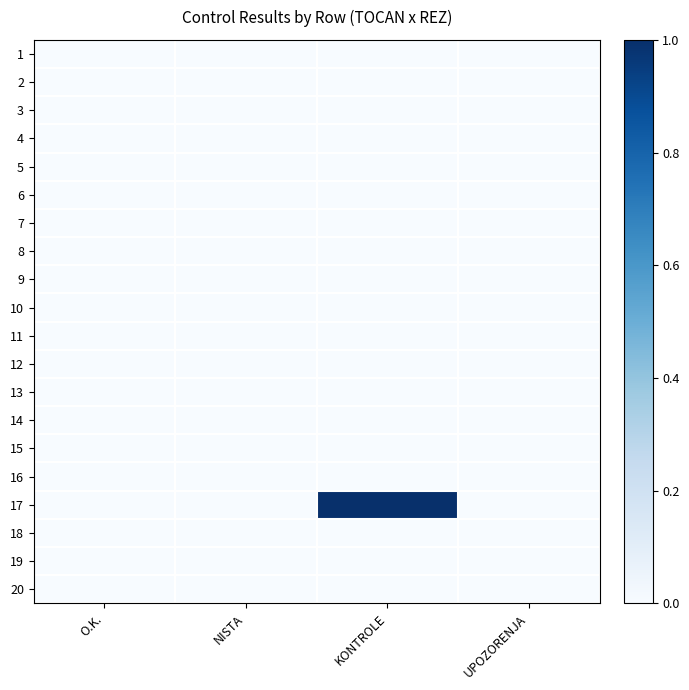

At how many categories does at least one series exceed 0?

1